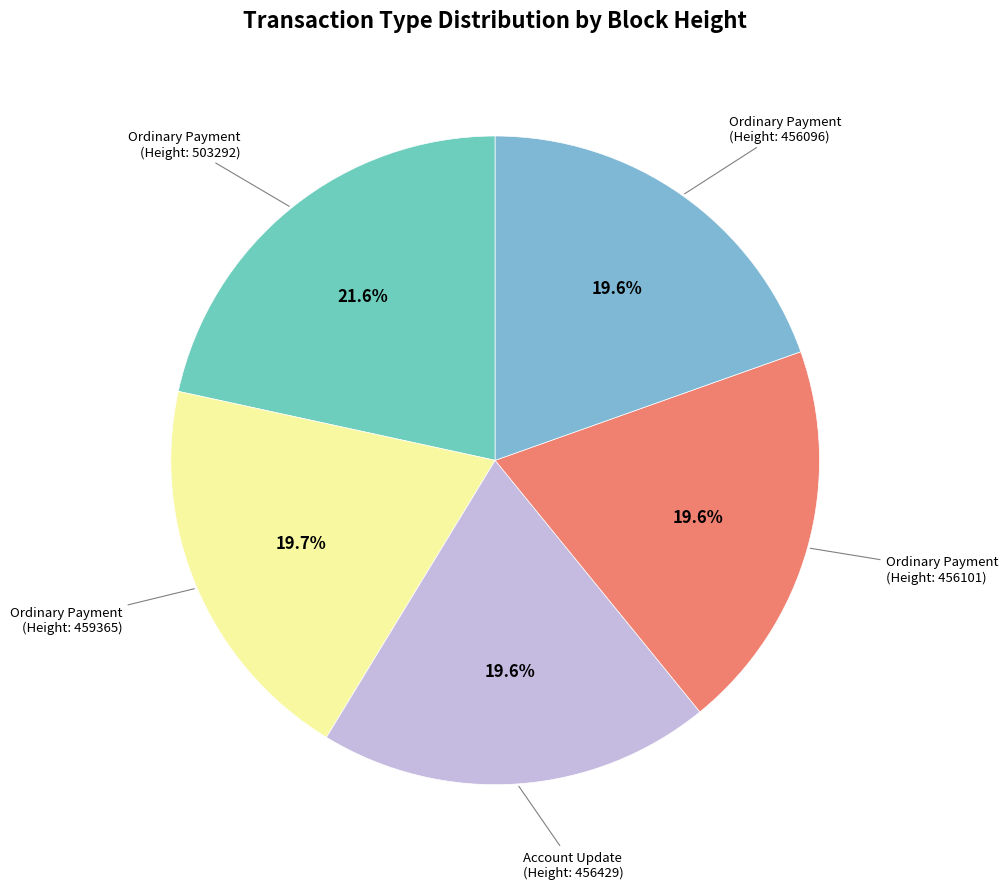

Count the number of slices in the pie.

5